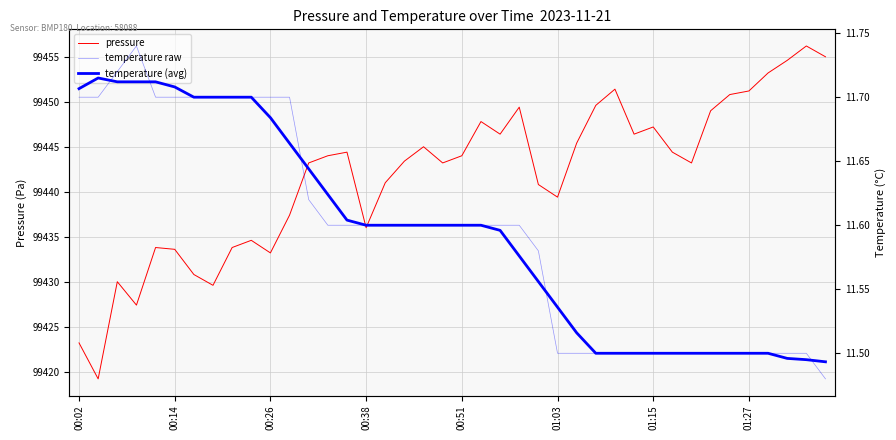

How many temperature raw values are between 11 and 12?

40